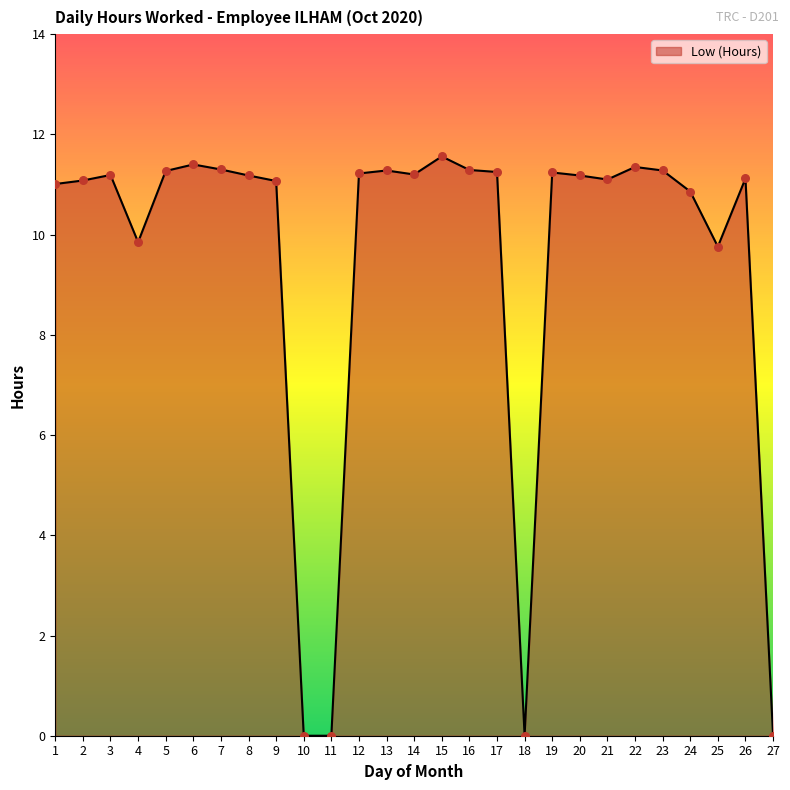

What is the change in value from 8 to 23?

+0.1